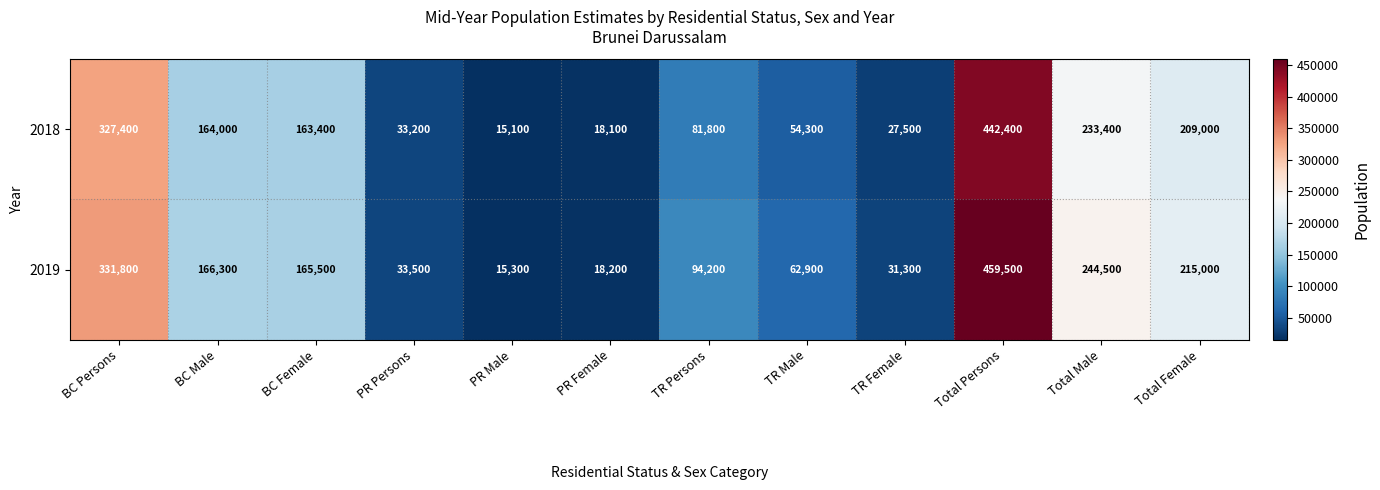

Reading left to right, what are all the values shown in this chart?

2018: 327400	164000	163400	33200	15100	18100	81800	54300	27500	442400	233400	209000
2019: 331800	166300	165500	33500	15300	18200	94200	62900	31300	459500	244500	215000